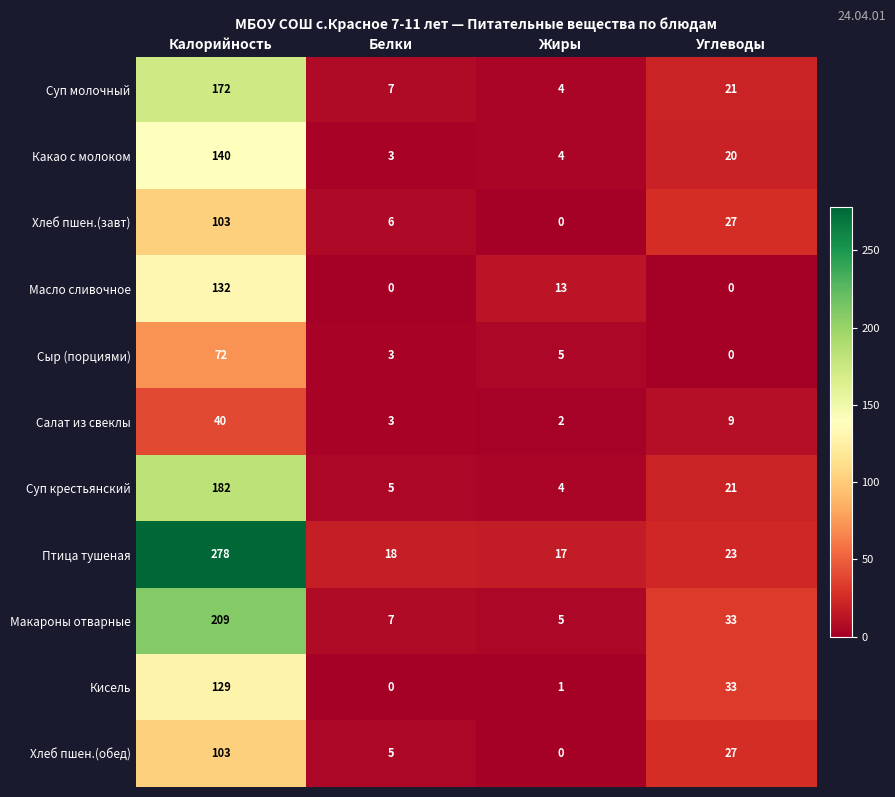

At which label is Кисель closest to 64?

Углеводы